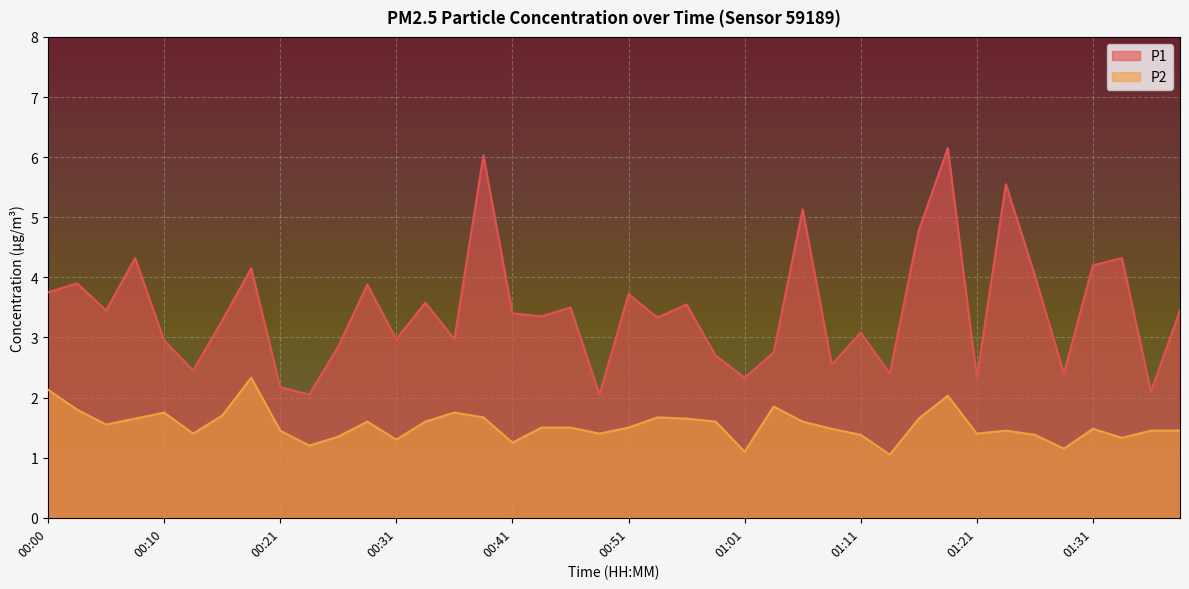

Reading right to left, list all the values displayed in this chart.

P1: 01:39=3.5	01:36=2.1	01:34=4.3	01:31=4.2	01:29=2.4	01:26=4.0	01:24=5.5	01:21=2.3	01:19=6.2	01:16=4.8	01:14=2.4	01:11=3.1	01:09=2.5	01:06=5.1	01:04=2.8	01:01=2.3	00:59=2.7	00:56=3.5	00:54=3.3	00:51=3.7	00:49=2.0	00:46=3.5	00:43=3.4	00:41=3.4	00:38=6.0	00:36=3.0	00:33=3.6	00:31=3.0	00:28=3.9	00:25=2.9	00:23=2.0	00:21=2.2	00:18=4.2	00:15=3.3	00:13=2.5	00:10=3.0	00:08=4.3	00:05=3.5	00:03=3.9	00:00=3.8
P2: 01:39=1.4	01:36=1.4	01:34=1.3	01:31=1.5	01:29=1.1	01:26=1.4	01:24=1.4	01:21=1.4	01:19=2.0	01:16=1.6	01:14=1.1	01:11=1.4	01:09=1.5	01:06=1.6	01:04=1.9	01:01=1.1	00:59=1.6	00:56=1.6	00:54=1.7	00:51=1.5	00:49=1.4	00:46=1.5	00:43=1.5	00:41=1.2	00:38=1.7	00:36=1.8	00:33=1.6	00:31=1.3	00:28=1.6	00:25=1.4	00:23=1.2	00:21=1.4	00:18=2.3	00:15=1.7	00:13=1.4	00:10=1.8	00:08=1.6	00:05=1.6	00:03=1.8	00:00=2.1